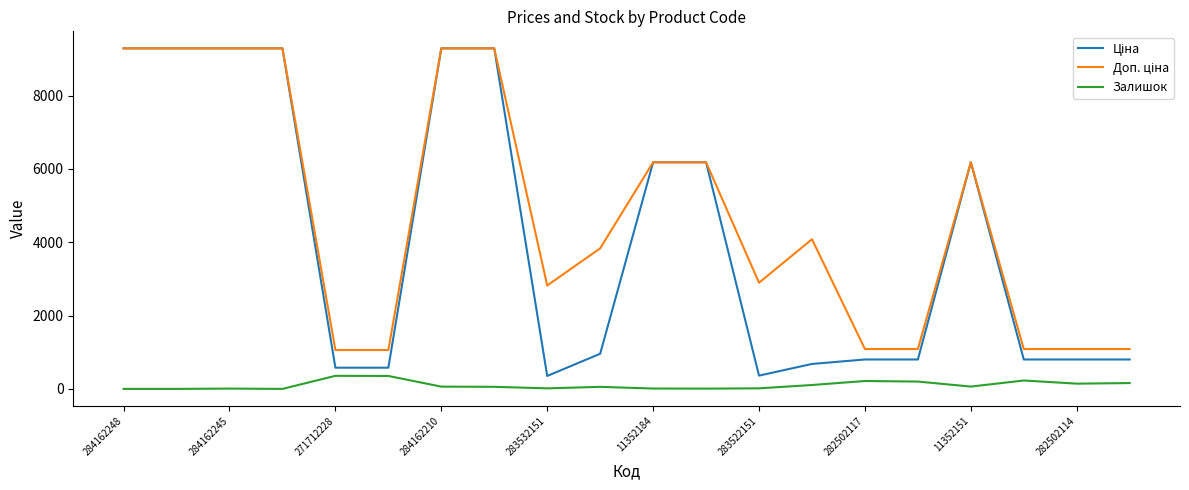

What is the greatest value displayed?

9290.5